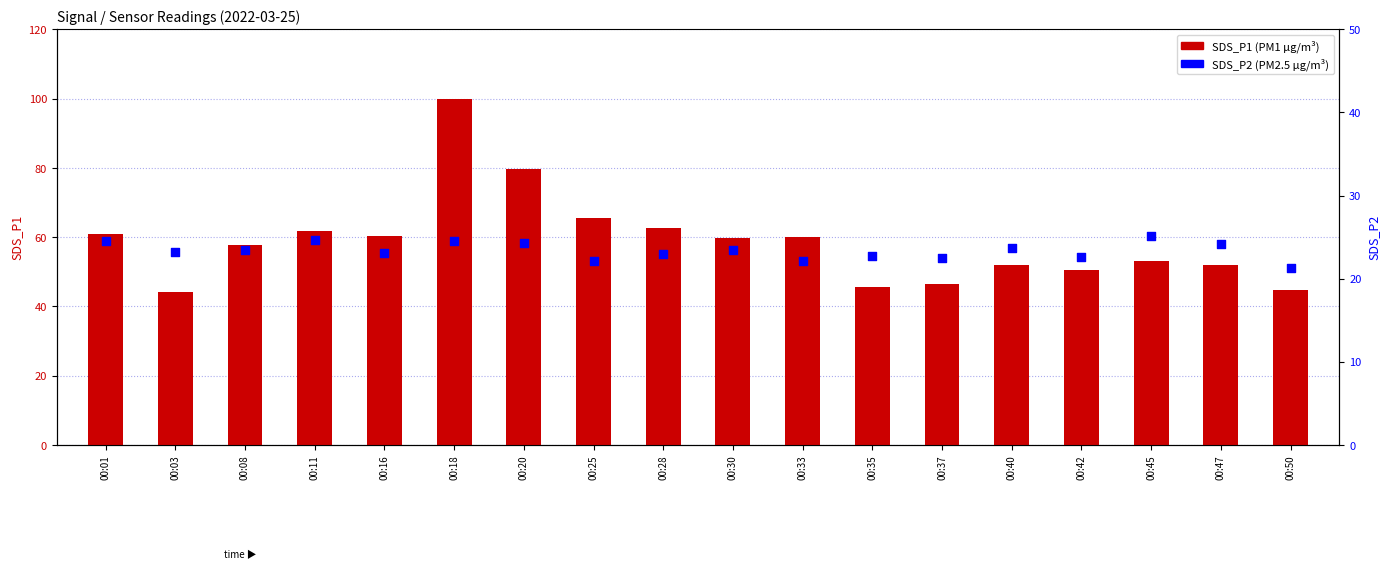

Which series has the largest total across all categories?

SDS_P1